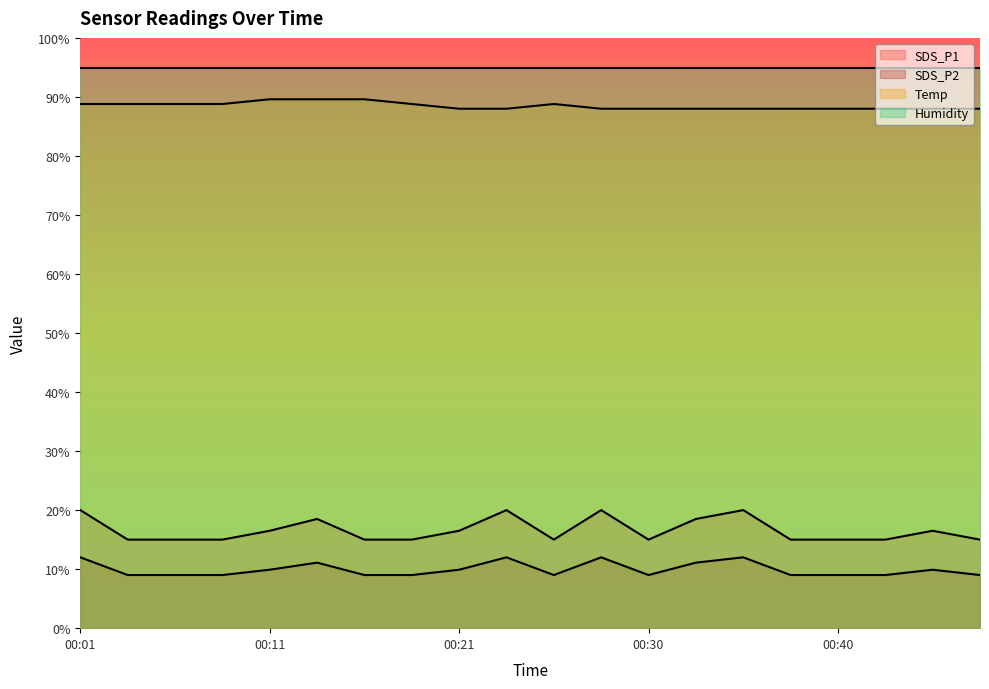

True or false: Temp and SDS_P1 cross at least once.

False